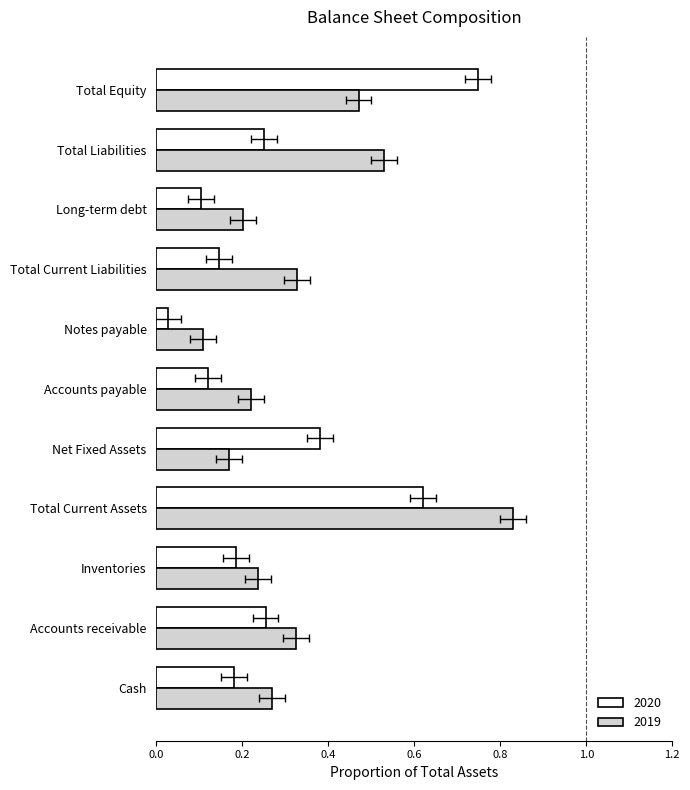

What is the total value across all series at Notes payable?

0.1